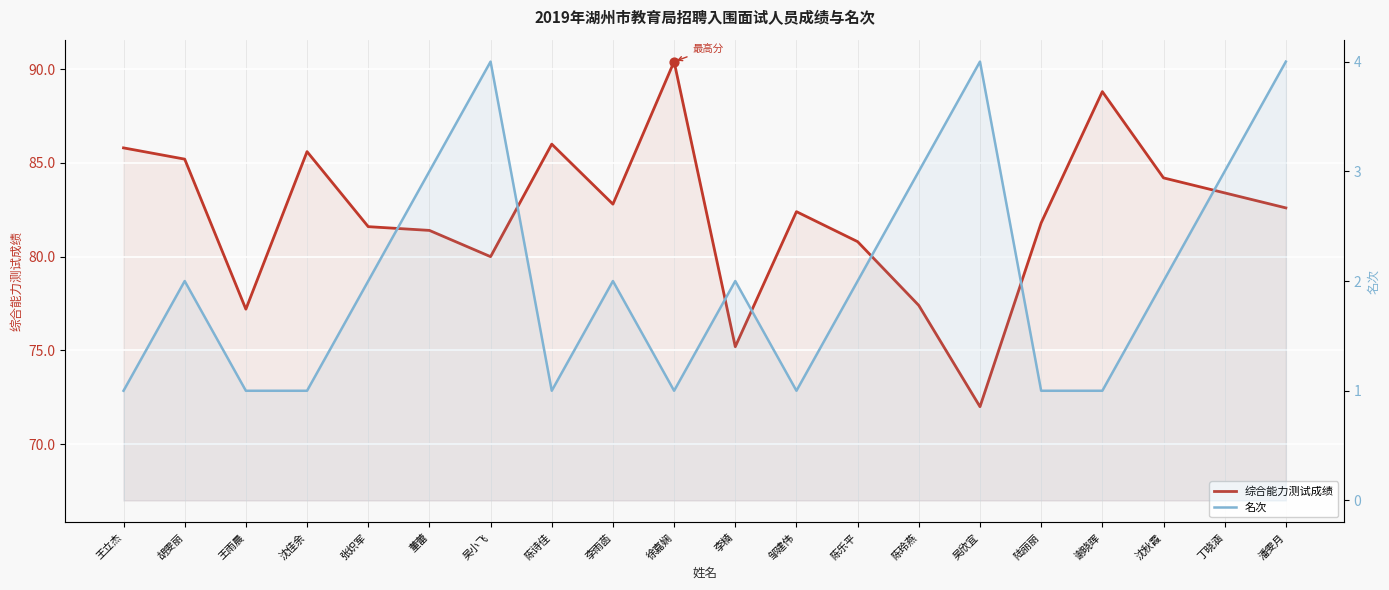

Is the value of 综合能力测试成绩 at 徐嘉娴 greater than the value of 名次 at 陈乐平?

Yes